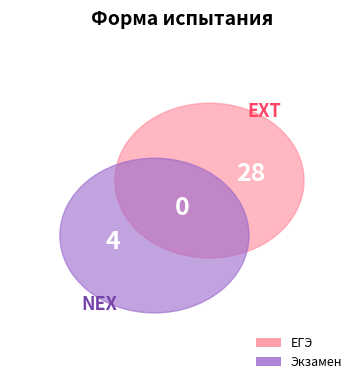

Which category has the biggest portion of the pie?

ЕГЭ